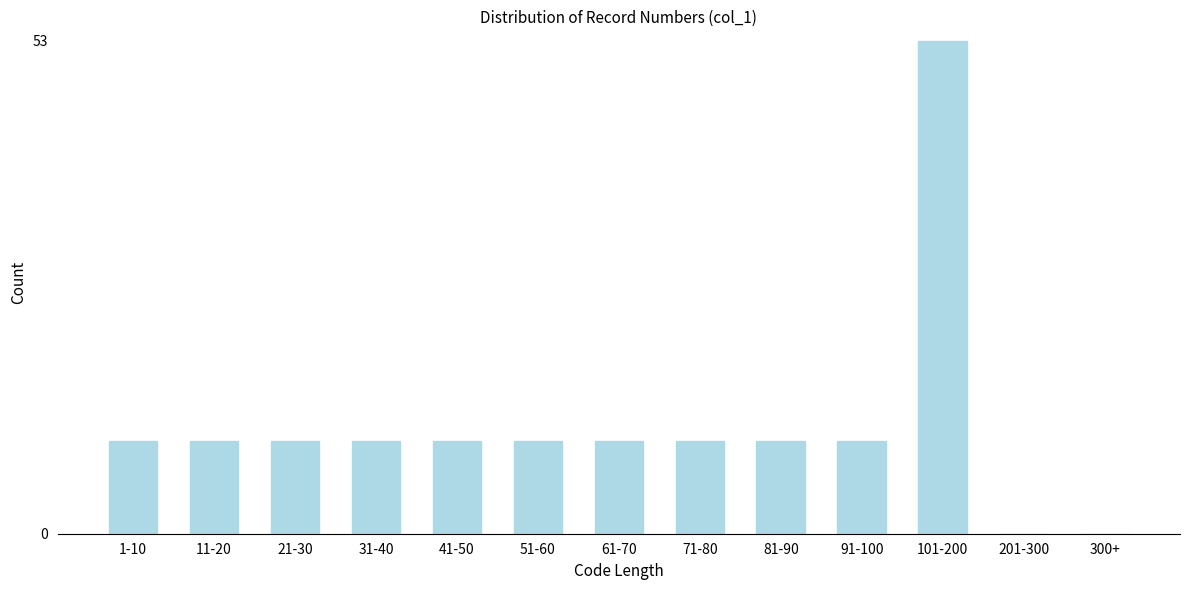

Reading left to right, transcribe all the data shown in this chart.

1-10=10	11-20=10	21-30=10	31-40=10	41-50=10	51-60=10	61-70=10	71-80=10	81-90=10	91-100=10	101-200=53	201-300=0	300+=0